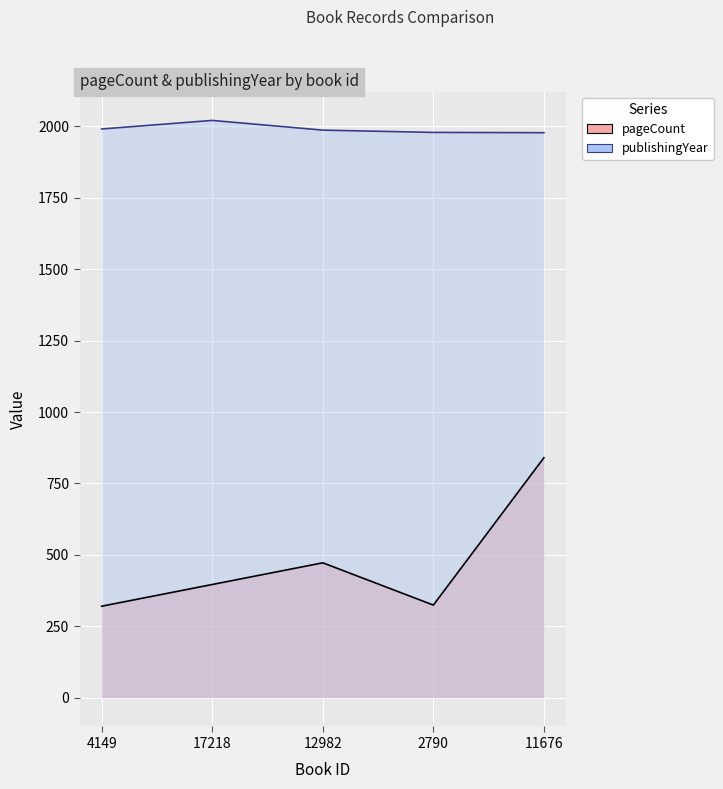

What is the maximum value shown in the chart?

2021